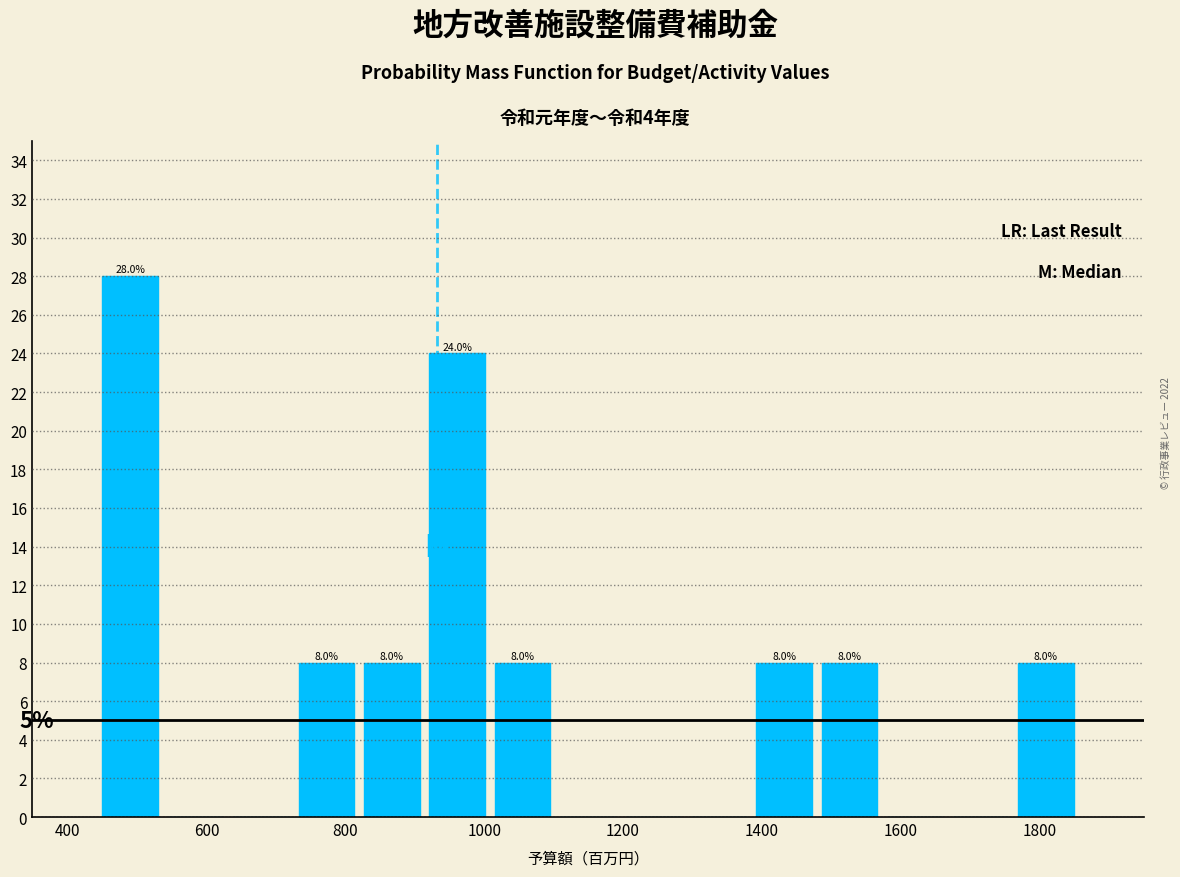

Over which range of the x-axis is the bar tallest?

440 to 540